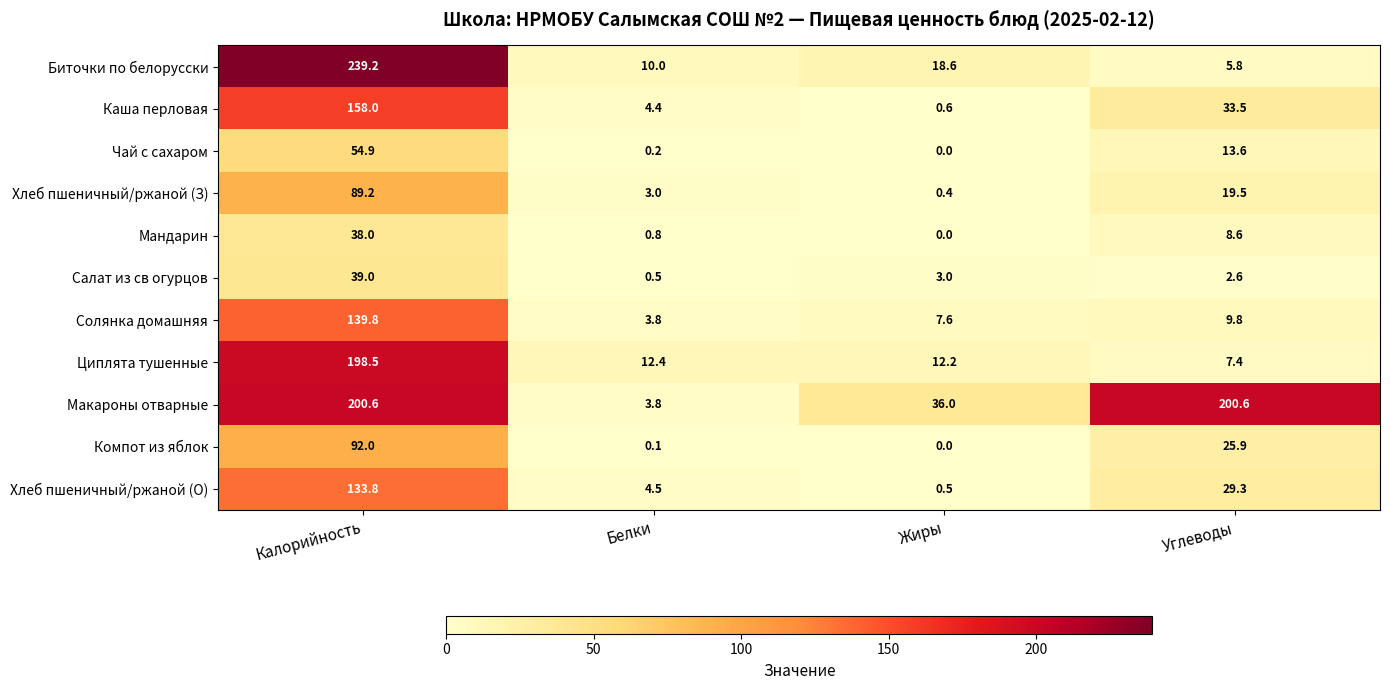

What is the sum of all Циплята тушенные values?

230.5